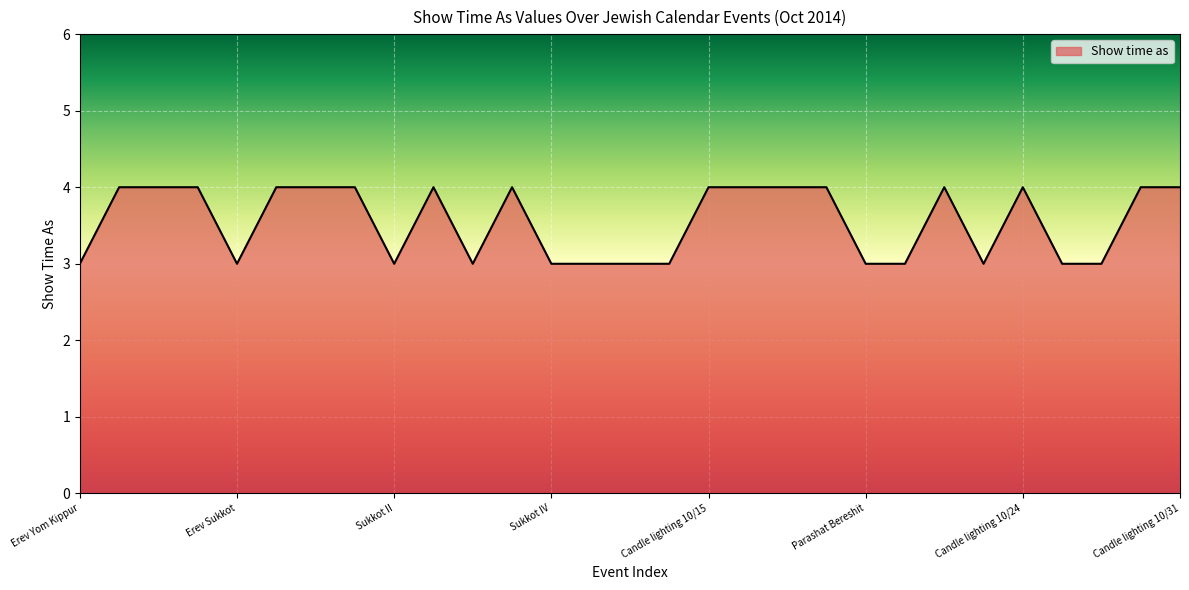

What is the smallest value displayed?

3